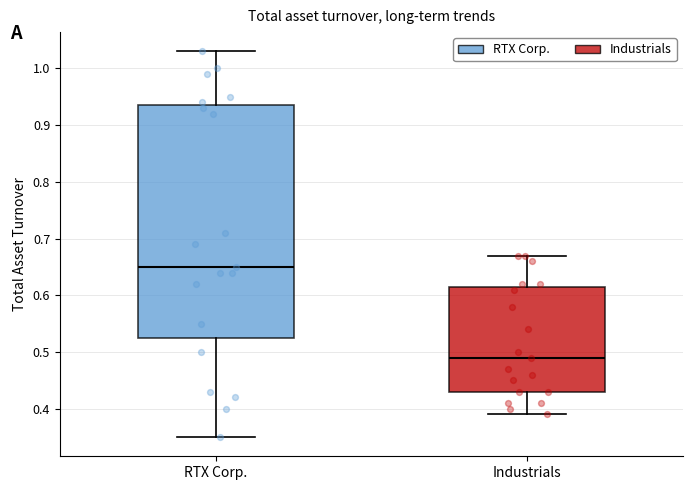

Which box has the highest median line?

RTX Corp.